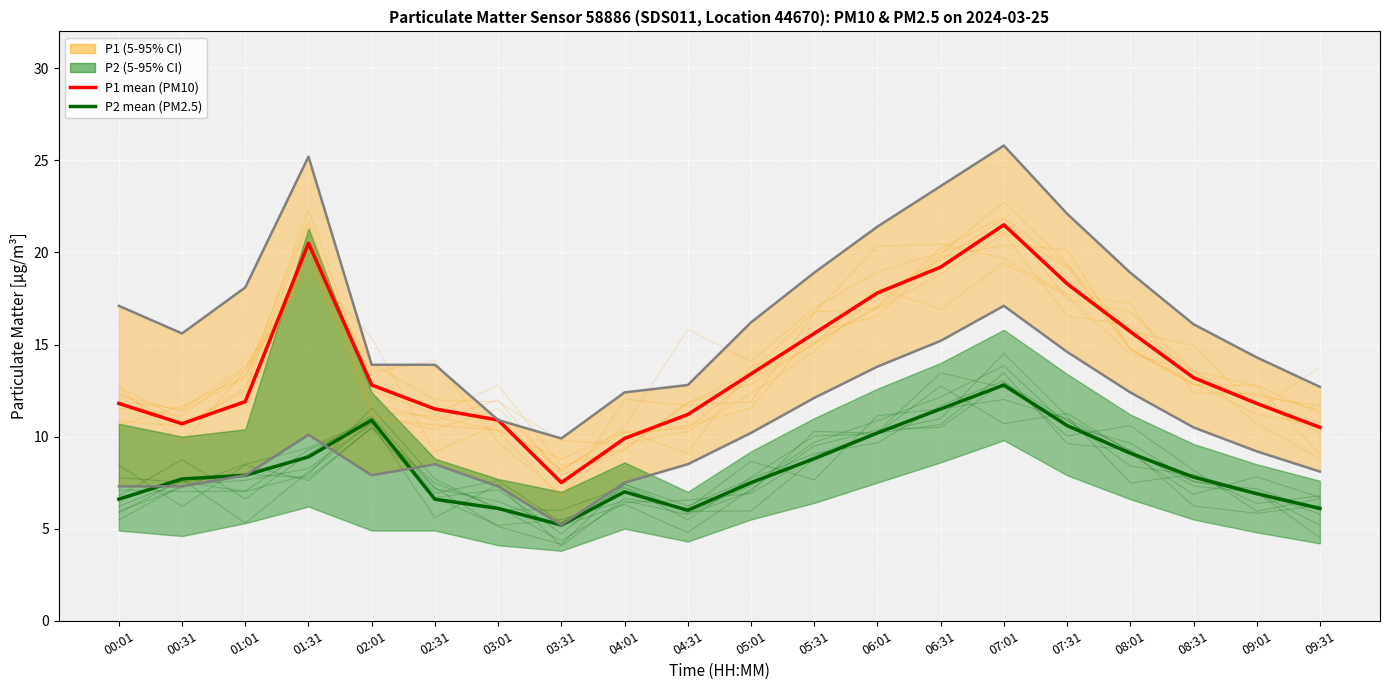

At how many categories does at least one series exceed 8?

19